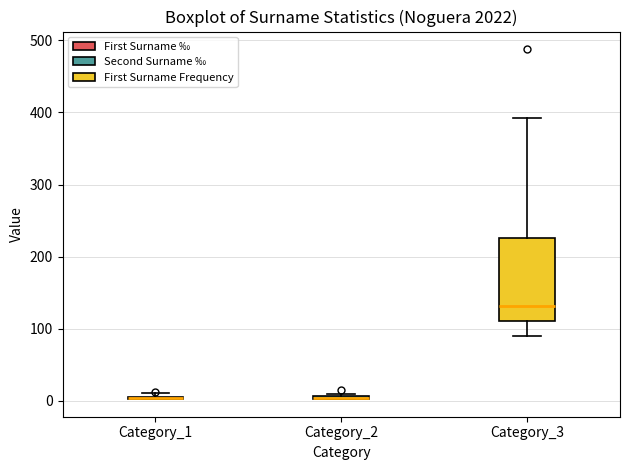

Which box is the tallest, from its lower edge to its upper edge?

Category_3